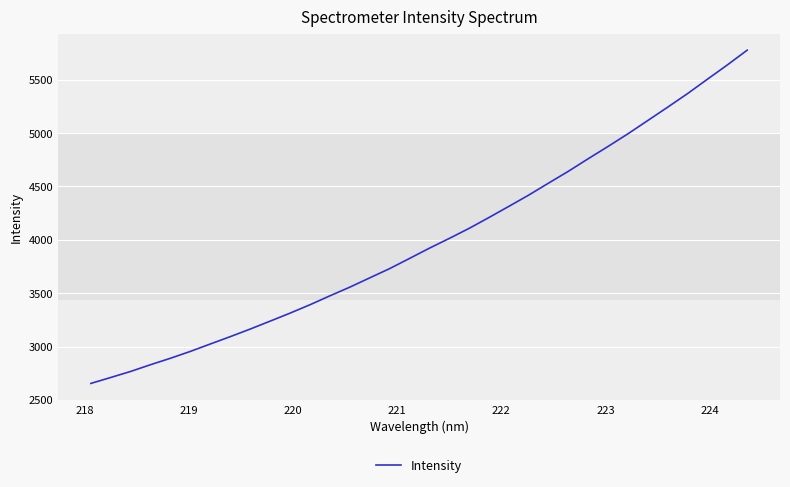

What is the difference between the maximum and minimum values?

3122.7